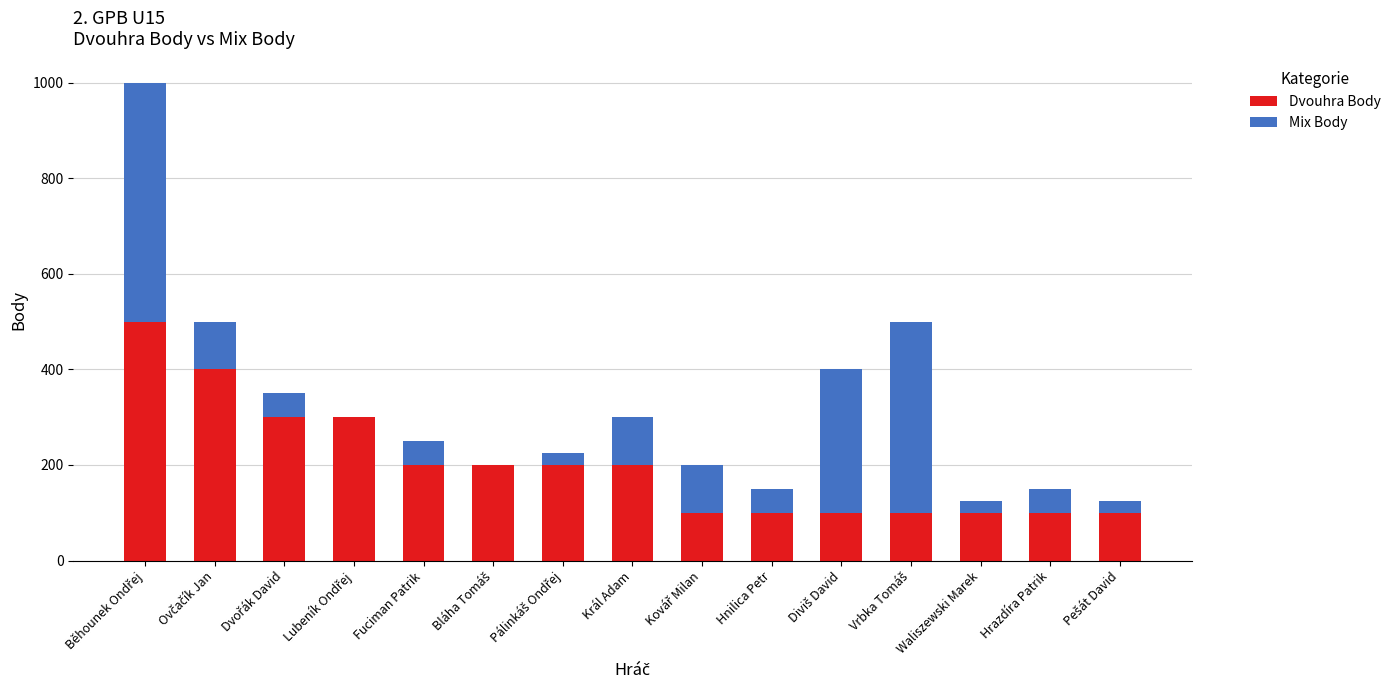

Are the bars grouped side by side (vs. stacked)?

No